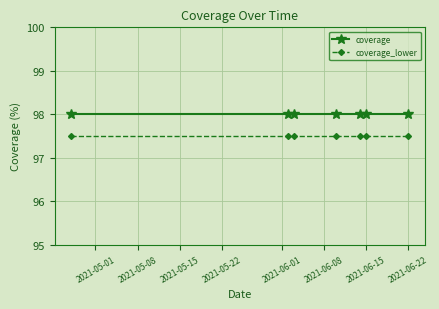

True or false: coverage_lower and coverage cross at least once.

False